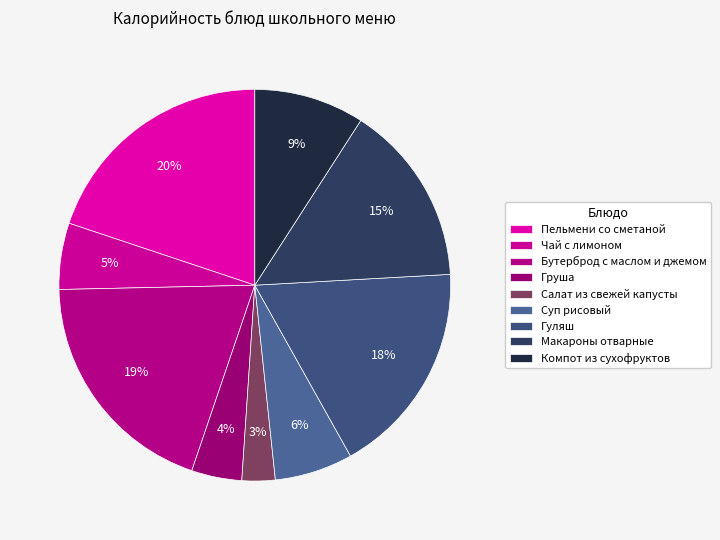

What percentage is the Компот из сухофруктов slice, to the nearest percent?

9%